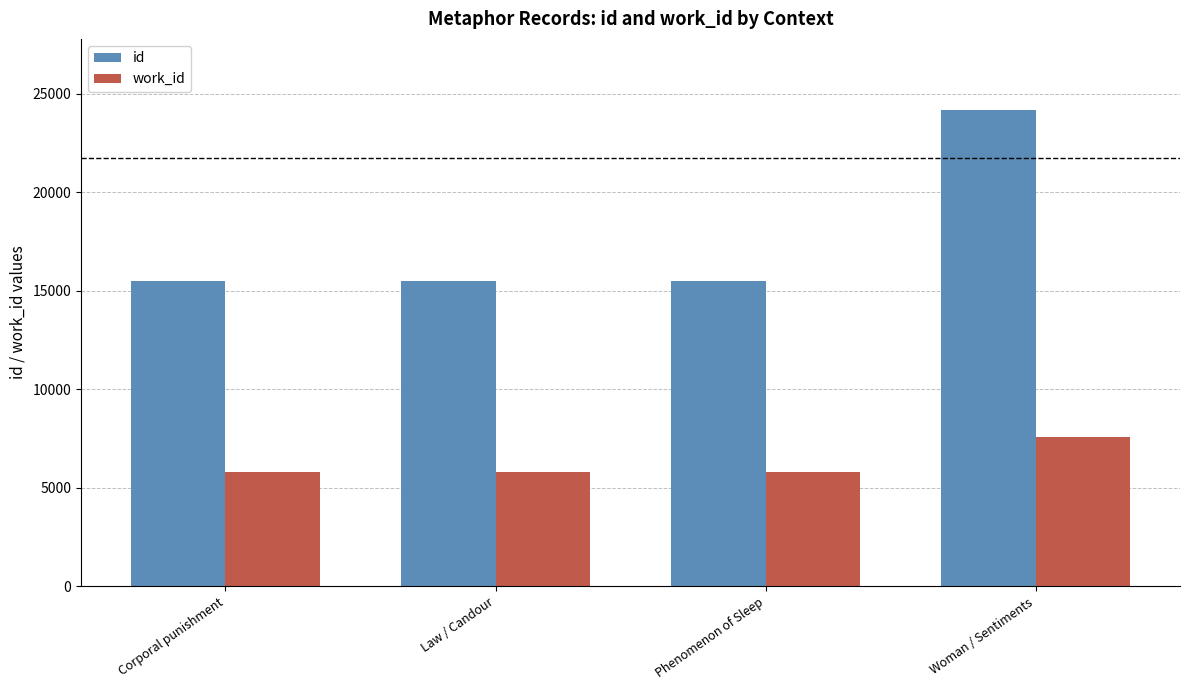

Which series changed the most between Law / Candour and Woman / Sentiments?

id